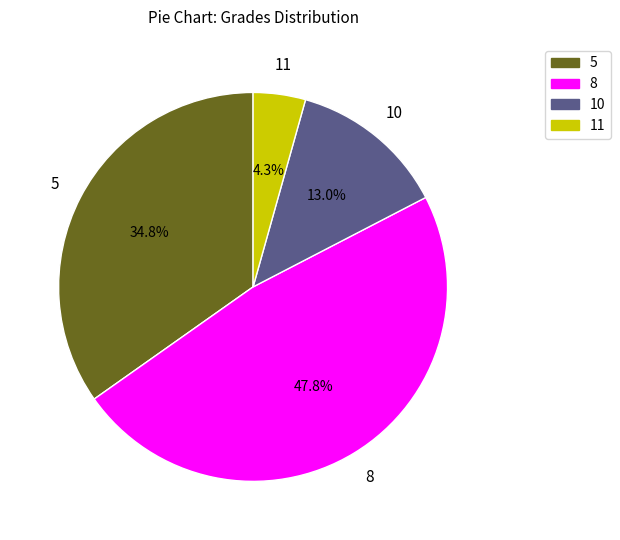

Which has a higher value, 10 or 8?

8